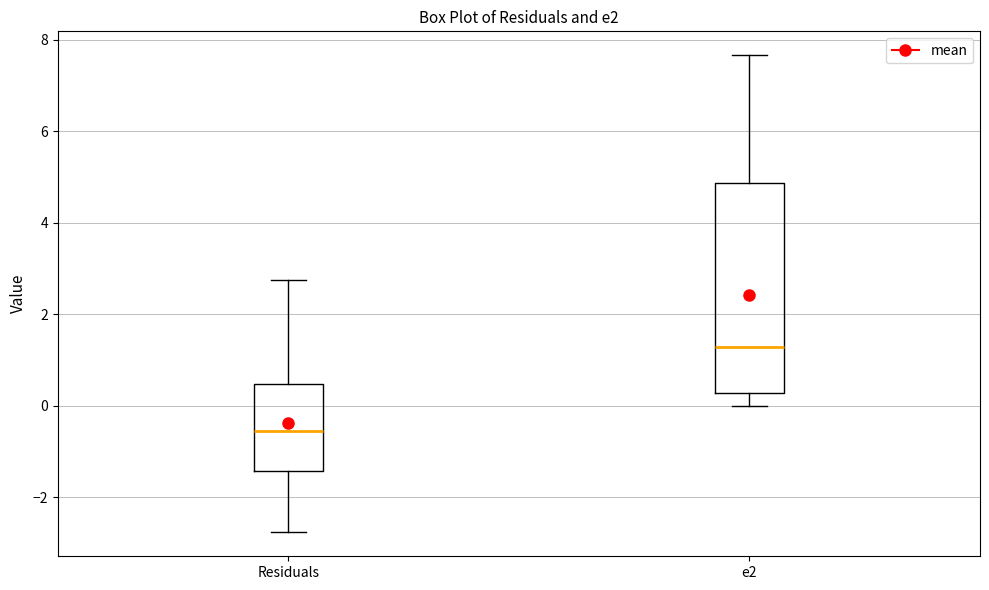

Where does the lower whisker of the box for e2 end on the y-axis? The values are not printed on the chart, so give them approximately, as read against the axis.

0.0